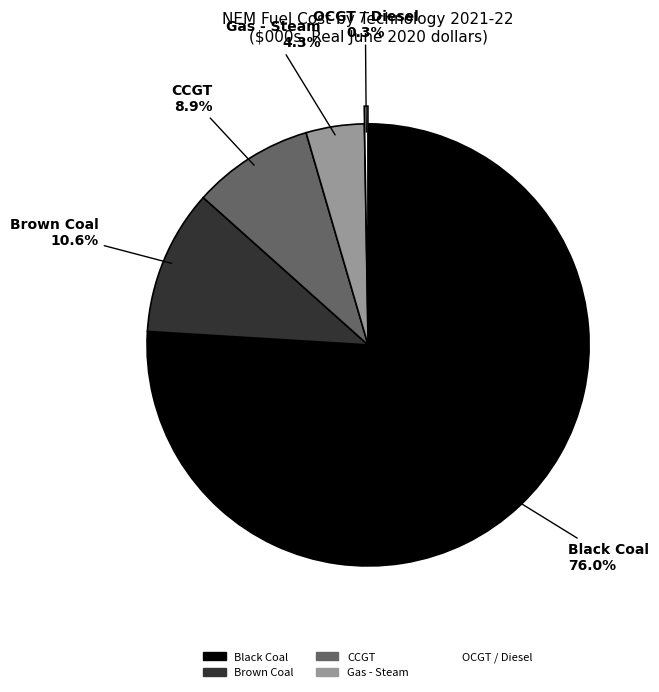

Which slice is the largest?

Black Coal